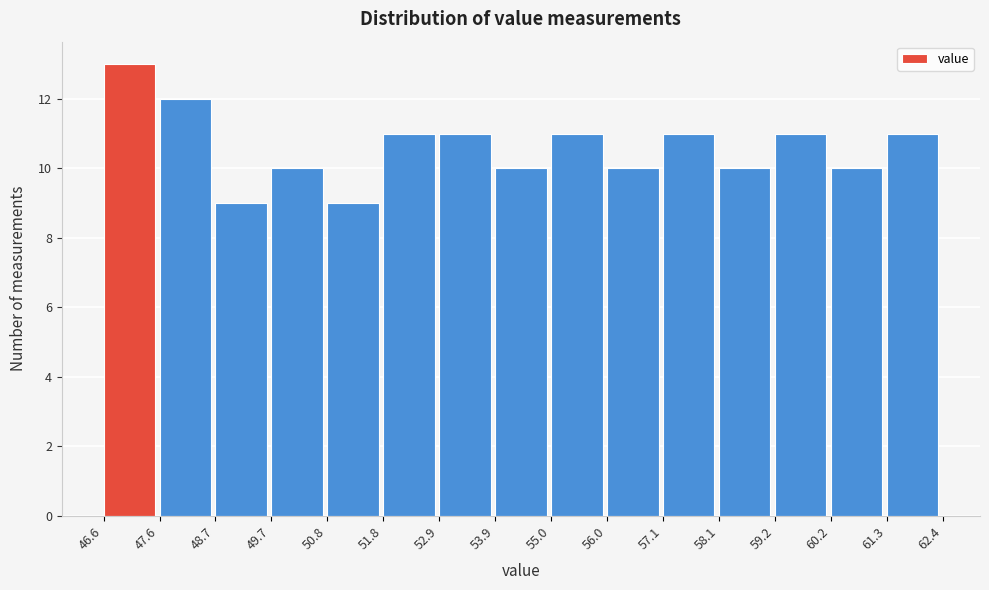

What is the height of the bar covering 51.8 to 52.9 on the x-axis? The values are not printed on the chart, so give them approximately, as read against the axis.

11